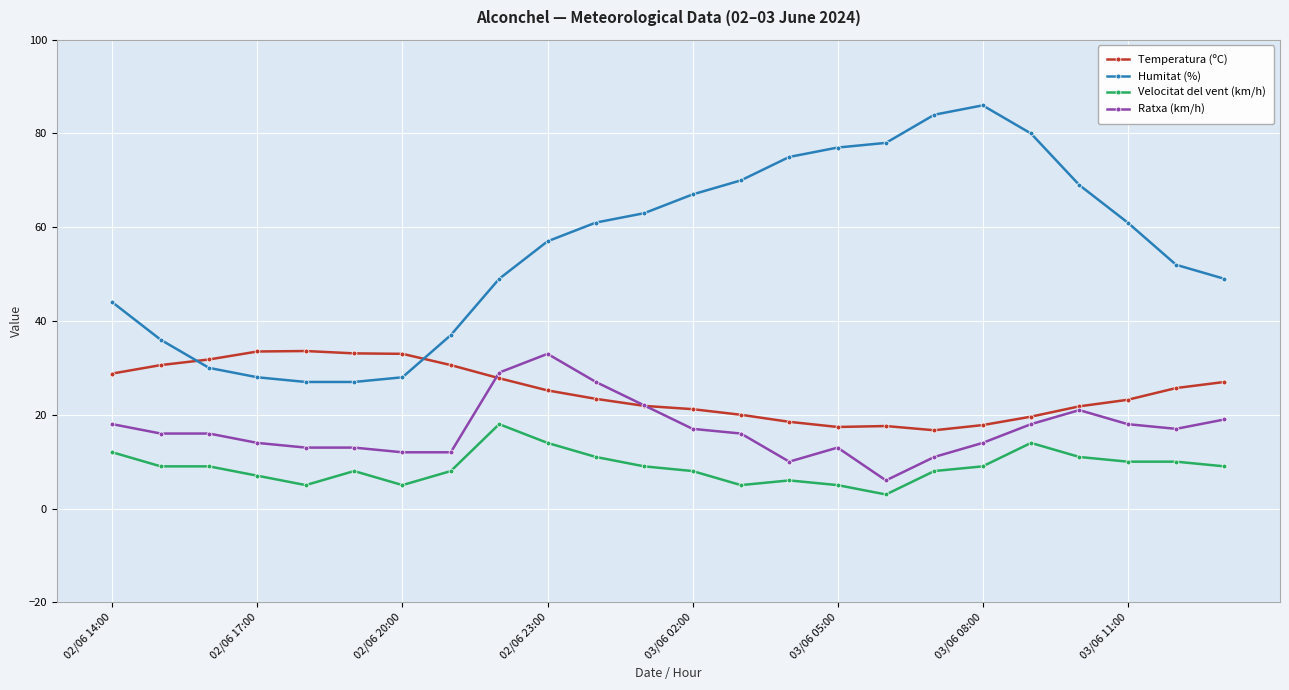

Which series has the largest range (max minus min)?

Humitat (%)